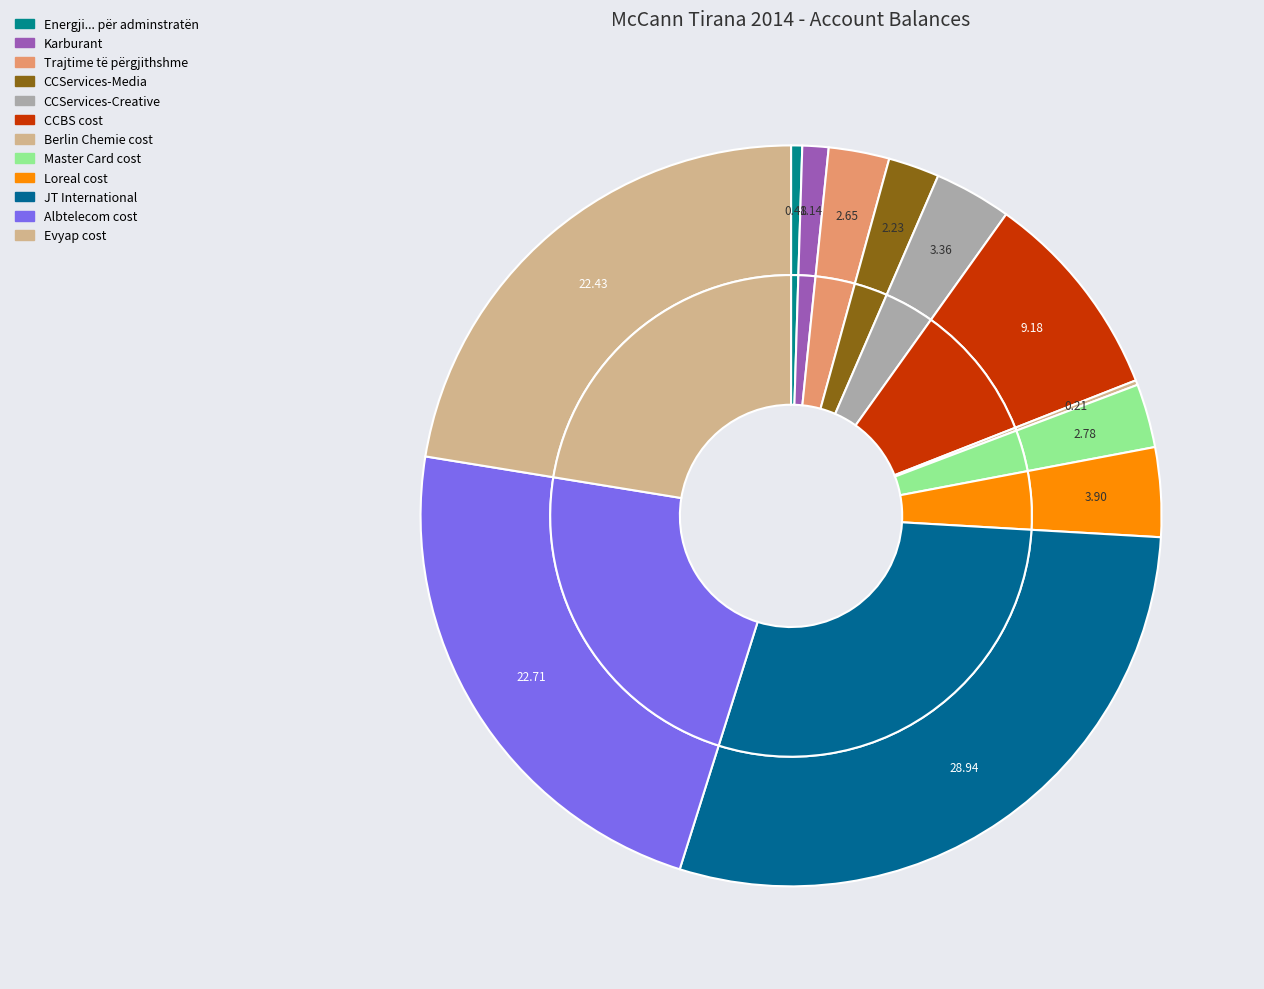

Which has a higher value, CCServices-Creative or Master Card cost?

CCServices-Creative